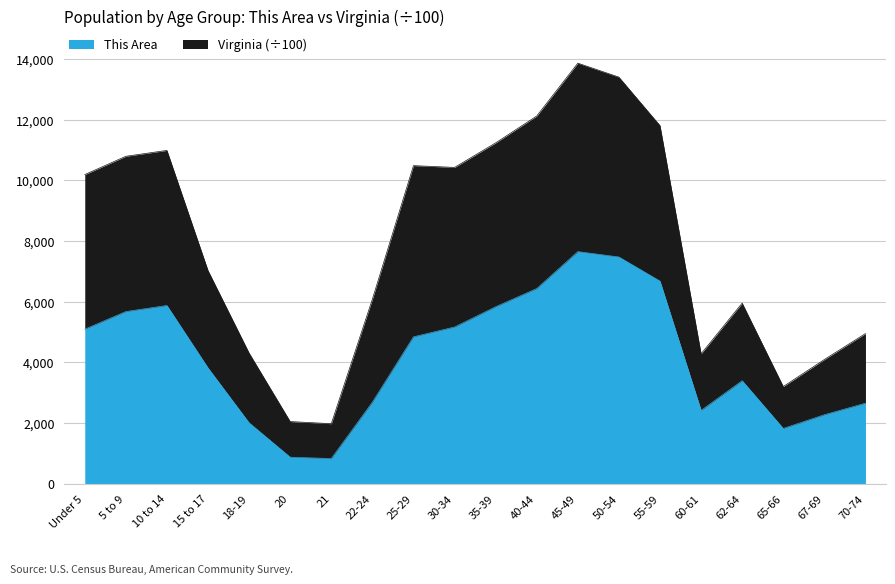

Which category has the highest value in the Virginia series?

45-49